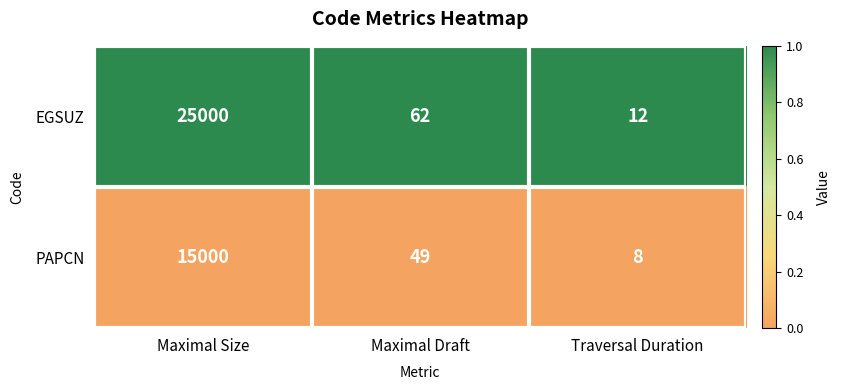

Which series has the largest total across all categories?

EGSUZ